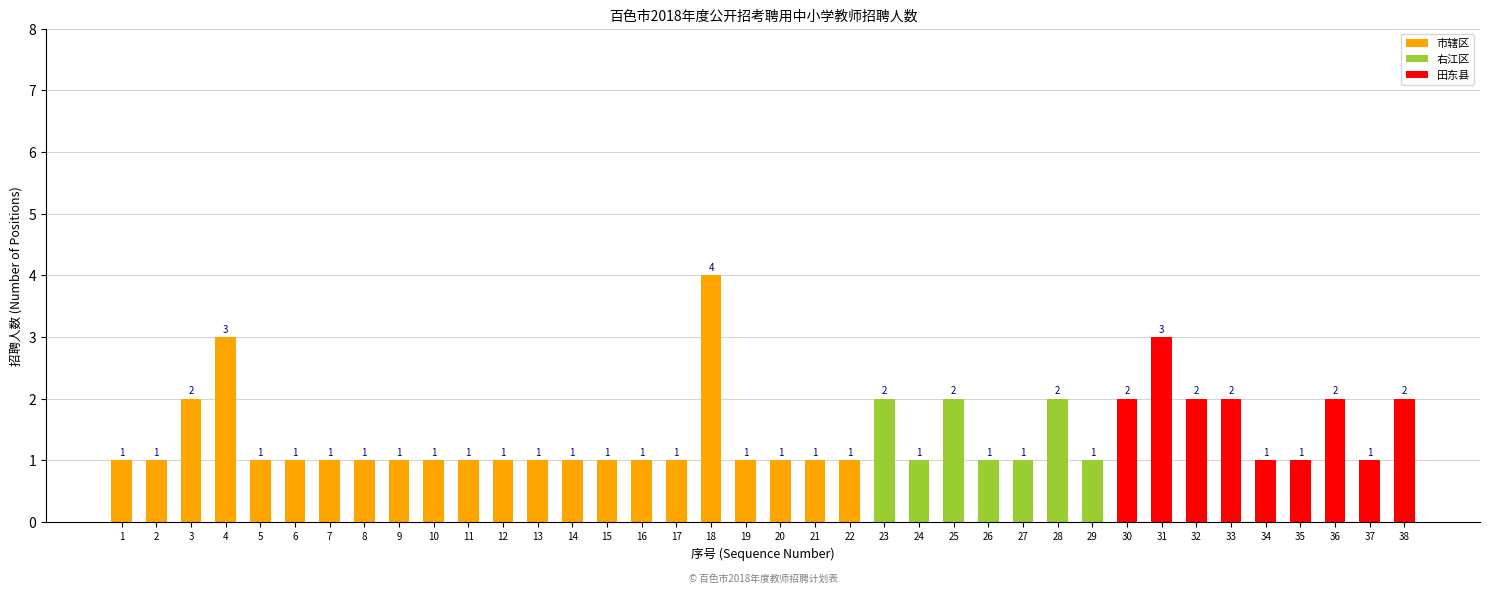

Reading left to right, list all the values displayed in this chart.

1=1	2=1	3=2	4=3	5=1	6=1	7=1	8=1	9=1	10=1	11=1	12=1	13=1	14=1	15=1	16=1	17=1	18=4	19=1	20=1	21=1	22=1	23=2	24=1	25=2	26=1	27=1	28=2	29=1	30=2	31=3	32=2	33=2	34=1	35=1	36=2	37=1	38=2